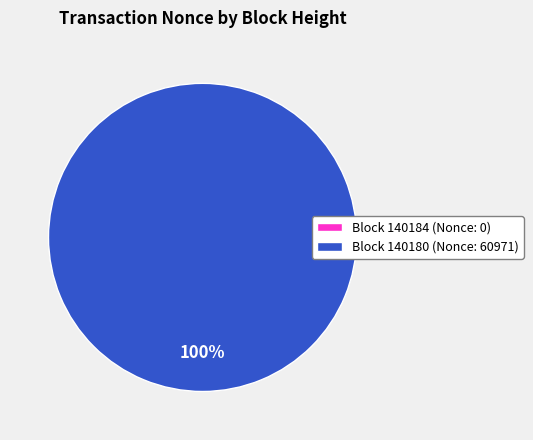

Is there any slice that represents more than half of the pie?

Yes